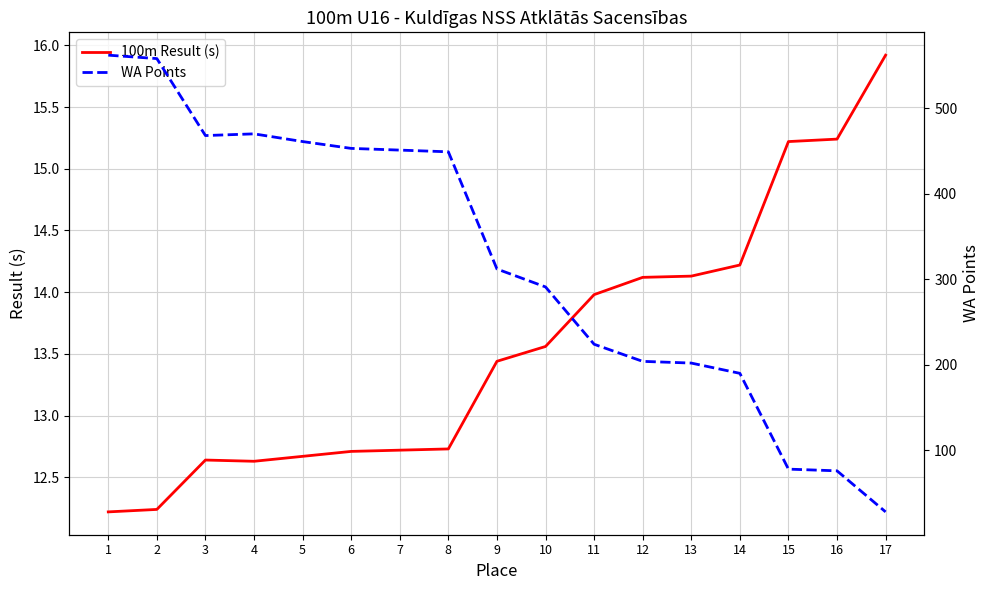

True or false: 100m Result (s) has more than 1 interior local peaks.

False